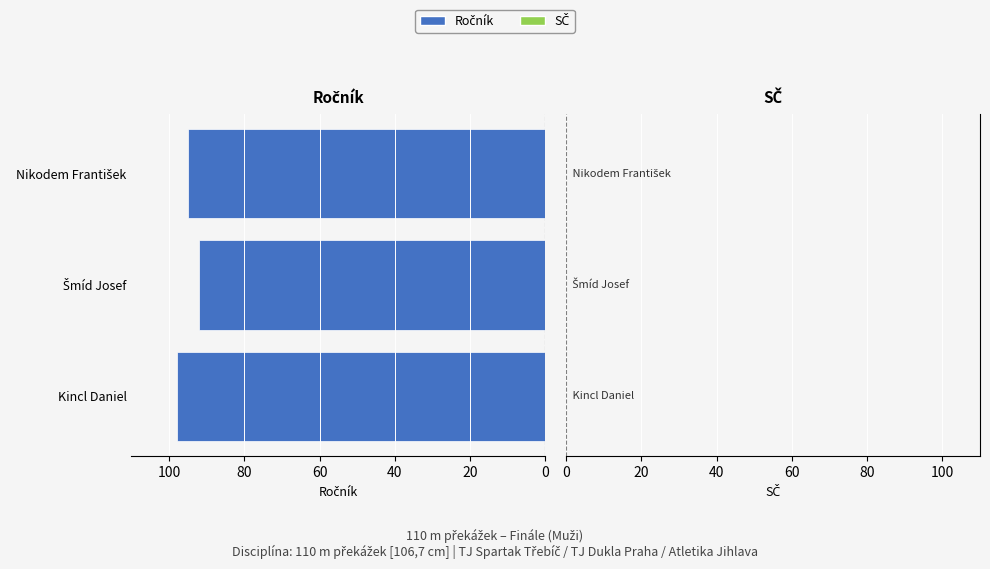

How many series are shown in this chart?

1